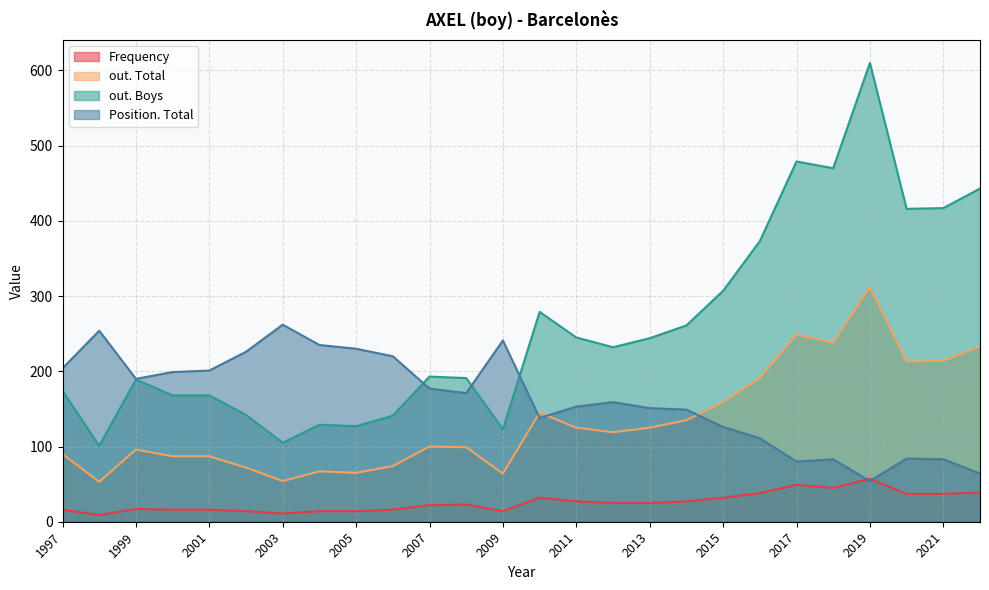

How many times do out. Total and Position. Boys cross each other?

3